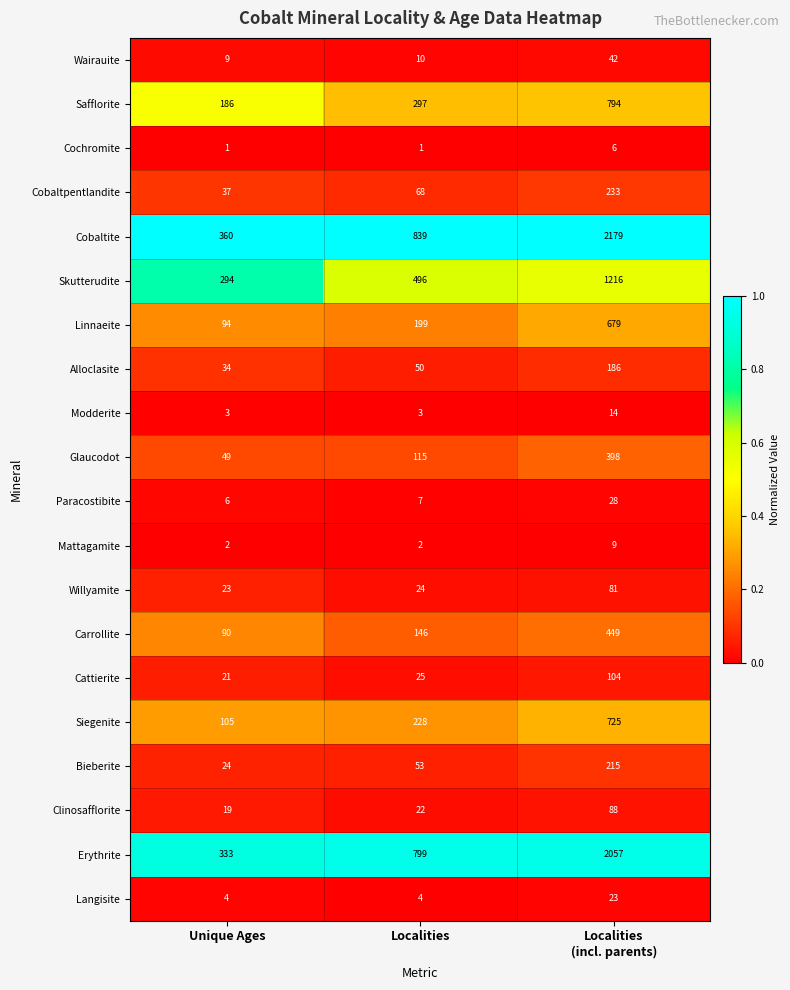

Rank the series at Unique Ages from lowest to highest value.

Cochromite, Mattagamite, Modderite, Langisite, Paracostibite, Wairauite, Clinosafflorite, Cattierite, Willyamite, Bieberite, Alloclasite, Cobaltpentlandite, Glaucodot, Carrollite, Linnaeite, Siegenite, Safflorite, Skutterudite, Erythrite, Cobaltite